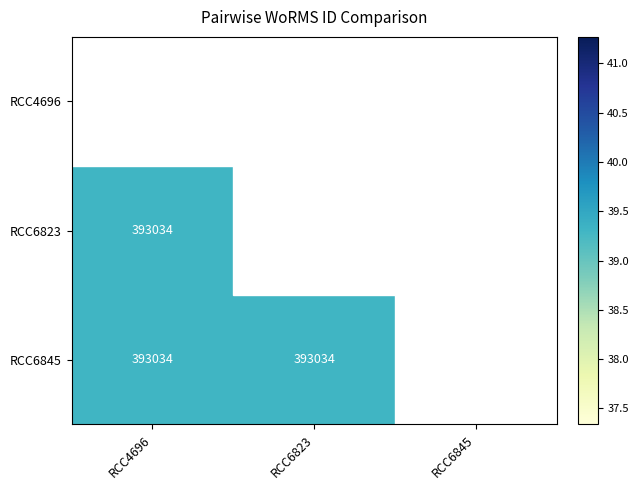

Between RCC4696 and RCC6823, which is larger?

RCC6823